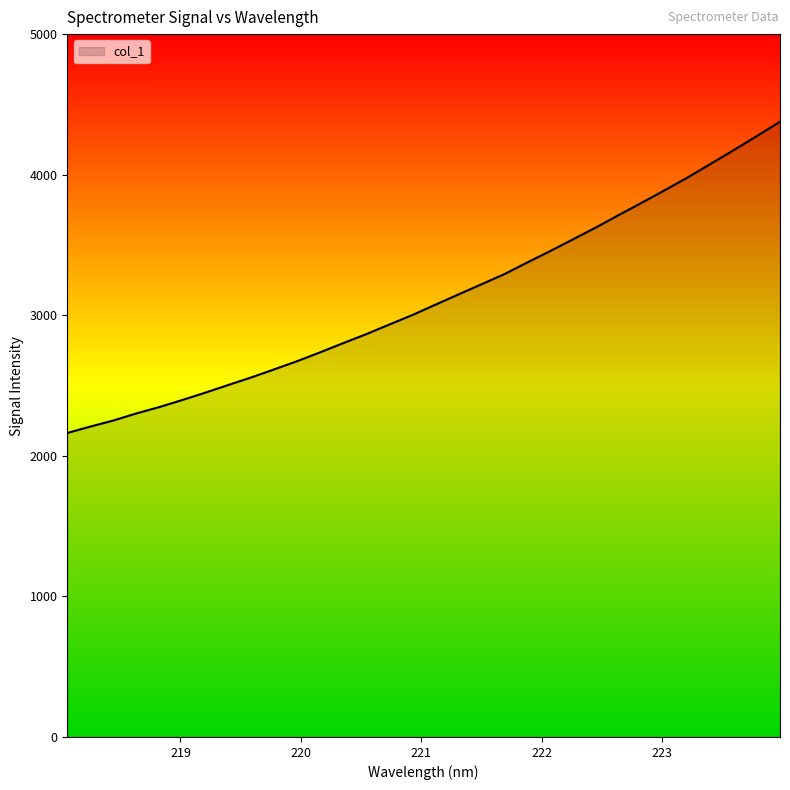

What is the maximum value shown in the chart?

4376.9